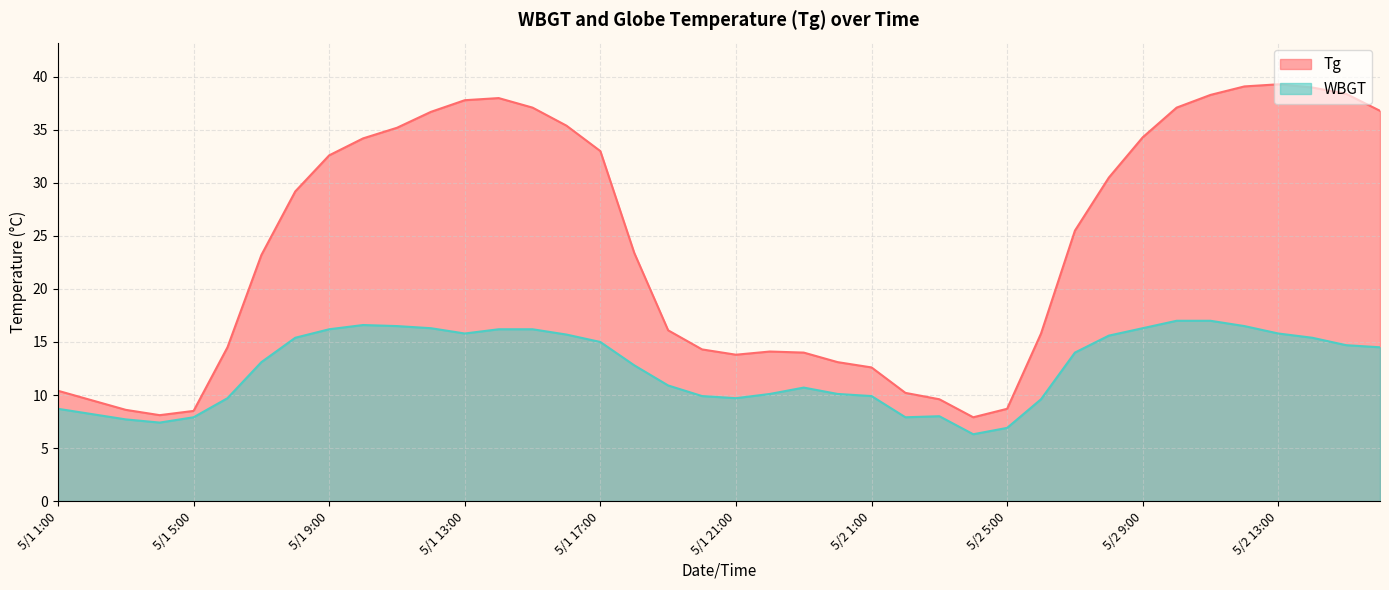

Reading left to right, list all the values displayed in this chart.

Tg: 5/1 1:00=10.4	5/1 2:00=9.5	5/1 3:00=8.6	5/1 4:00=8.1	5/1 5:00=8.5	5/1 6:00=14.5	5/1 7:00=23.2	5/1 8:00=29.2	5/1 9:00=32.6	5/1 10:00=34.2	5/1 11:00=35.2	5/1 12:00=36.7	5/1 13:00=37.8	5/1 14:00=38.0	5/1 15:00=37.1	5/1 16:00=35.4	5/1 17:00=33.0	5/1 18:00=23.4	5/1 19:00=16.1	5/1 20:00=14.3	5/1 21:00=13.8	5/1 22:00=14.1	5/1 23:00=14.0	5/1 24:00=13.1	5/2 1:00=12.6	5/2 2:00=10.2	5/2 3:00=9.6	5/2 4:00=7.9	5/2 5:00=8.7	5/2 6:00=15.8	5/2 7:00=25.5	5/2 8:00=30.5	5/2 9:00=34.3	5/2 10:00=37.1	5/2 11:00=38.3	5/2 12:00=39.1	5/2 13:00=39.3	5/2 14:00=39.0	5/2 15:00=38.4	5/2 16:00=36.8
WBGT: 5/1 1:00=8.7	5/1 2:00=8.2	5/1 3:00=7.7	5/1 4:00=7.4	5/1 5:00=7.9	5/1 6:00=9.7	5/1 7:00=13.1	5/1 8:00=15.4	5/1 9:00=16.2	5/1 10:00=16.6	5/1 11:00=16.5	5/1 12:00=16.3	5/1 13:00=15.8	5/1 14:00=16.2	5/1 15:00=16.2	5/1 16:00=15.7	5/1 17:00=15.0	5/1 18:00=12.8	5/1 19:00=10.9	5/1 20:00=9.9	5/1 21:00=9.7	5/1 22:00=10.1	5/1 23:00=10.7	5/1 24:00=10.1	5/2 1:00=9.9	5/2 2:00=7.9	5/2 3:00=8.0	5/2 4:00=6.3	5/2 5:00=6.9	5/2 6:00=9.6	5/2 7:00=14.0	5/2 8:00=15.6	5/2 9:00=16.3	5/2 10:00=17.0	5/2 11:00=17.0	5/2 12:00=16.5	5/2 13:00=15.8	5/2 14:00=15.4	5/2 15:00=14.7	5/2 16:00=14.5